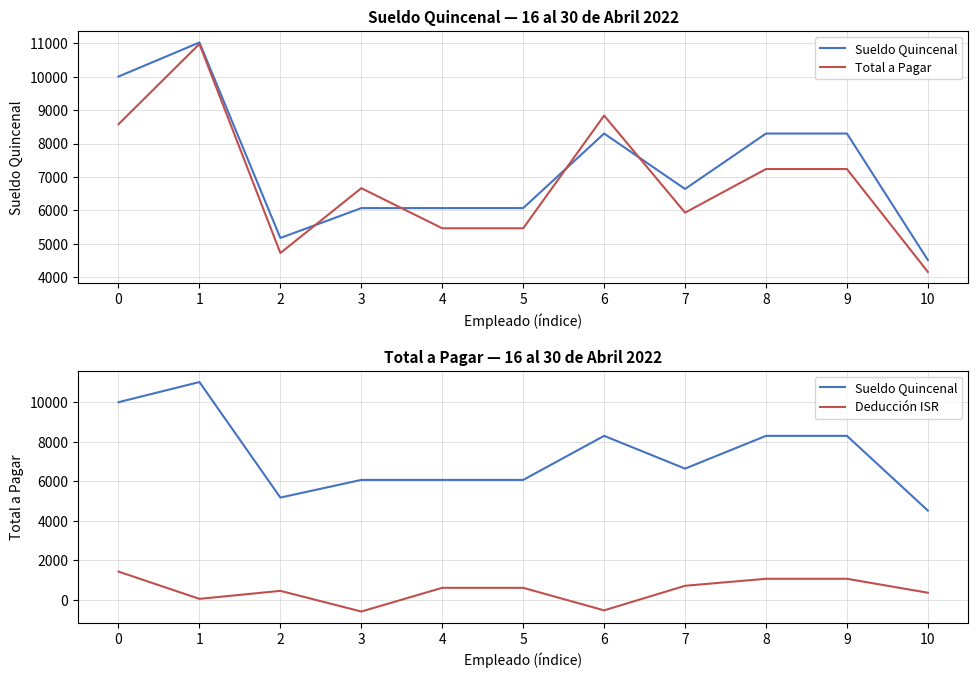

Which label corresponds to the smallest value in the chart?

3